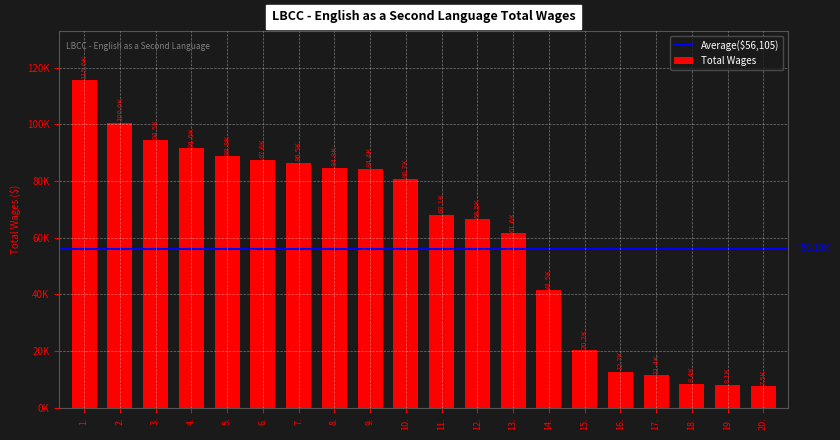

How many data points does each series have?

20